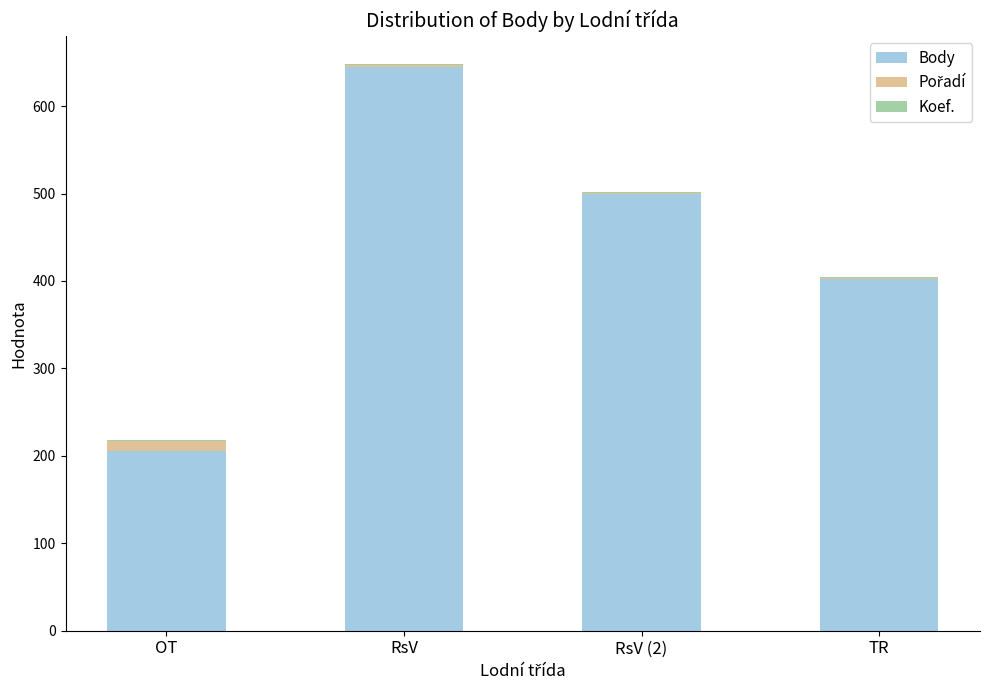

At which category is the sum across all series the highest?

RsV